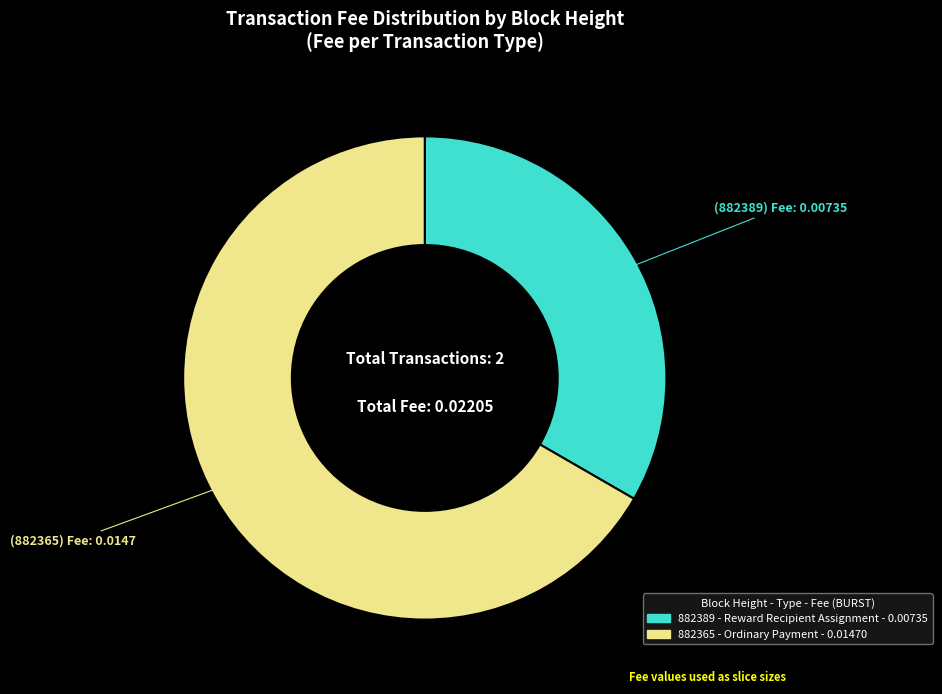

Which slice is the largest?

882365